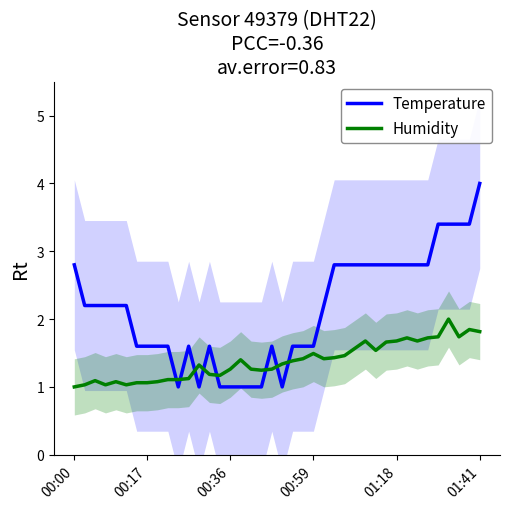

The Humidity series shows 1.8 at 00:36. True or false?

False